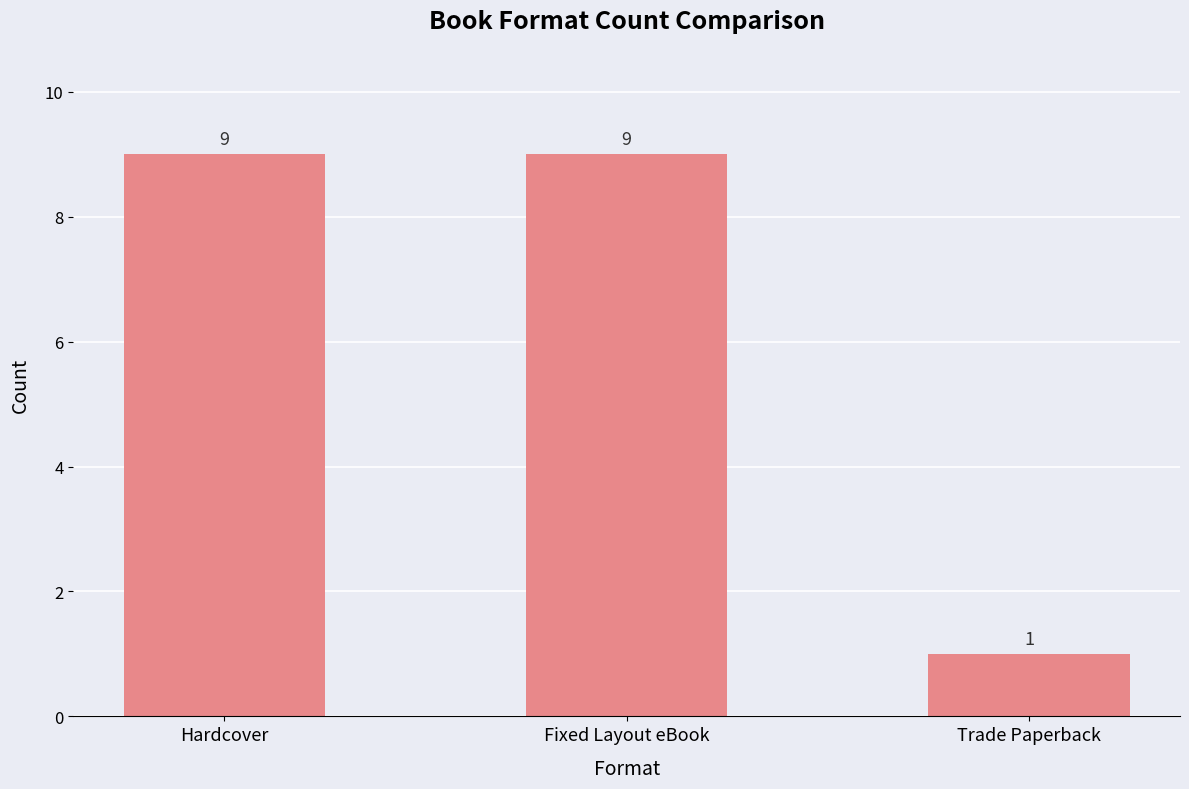

Count the values in the range 1 to 9.

3